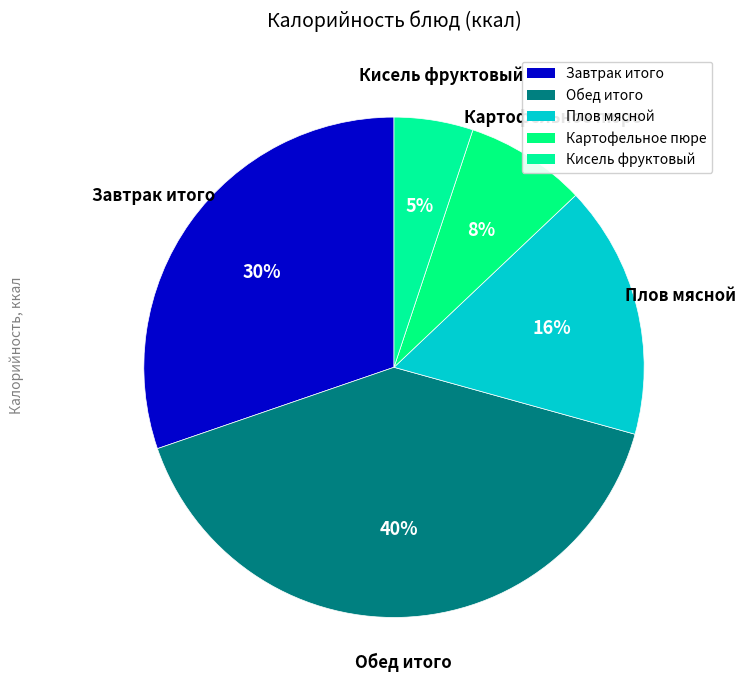

How many slices are in this pie chart?

5